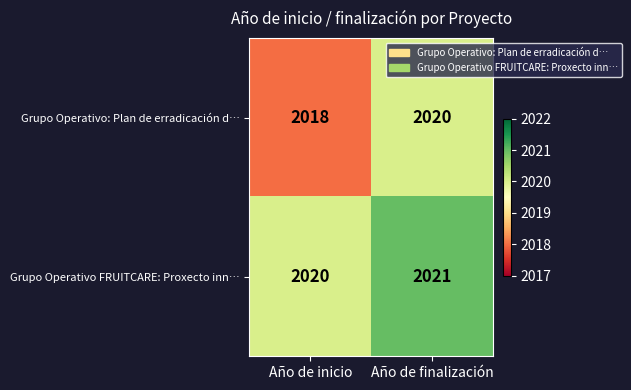

Is it true that Grupo Operativo FRUITCARE: Proxecto inn… equals 2021 at Año de finalización?

True